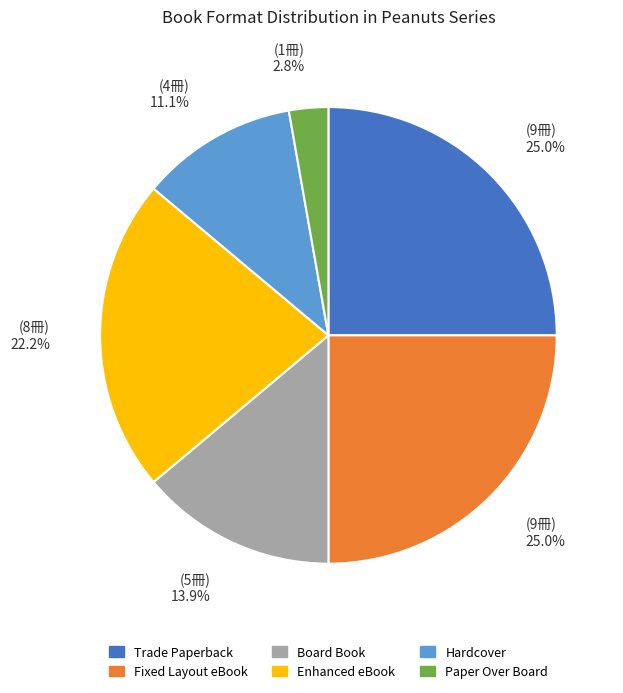

To the nearest percent, what portion does Enhanced eBook represent?

22%